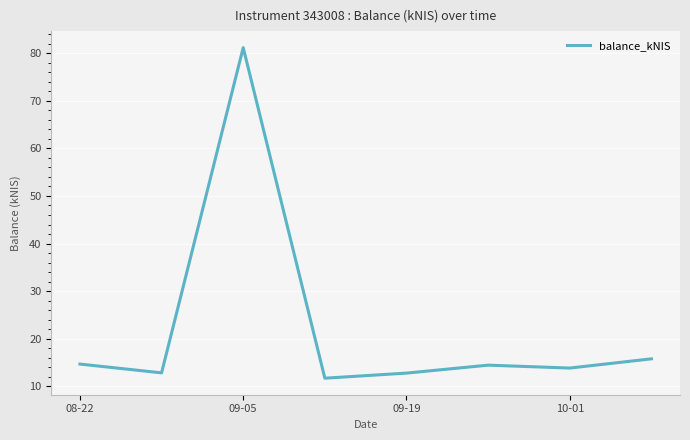

What is the difference between the maximum and minimum values?

69.5